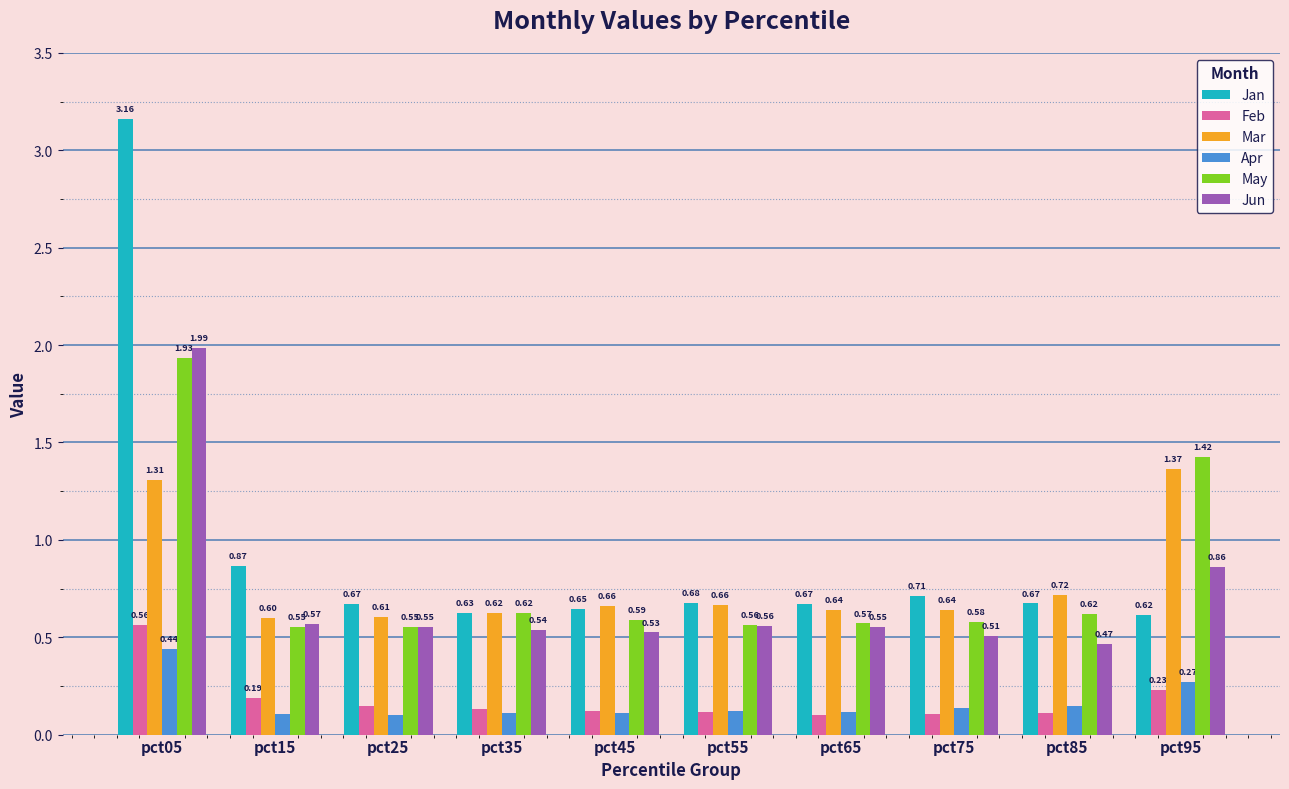

What is the difference between the maximum and minimum values in the Mar series?

0.8